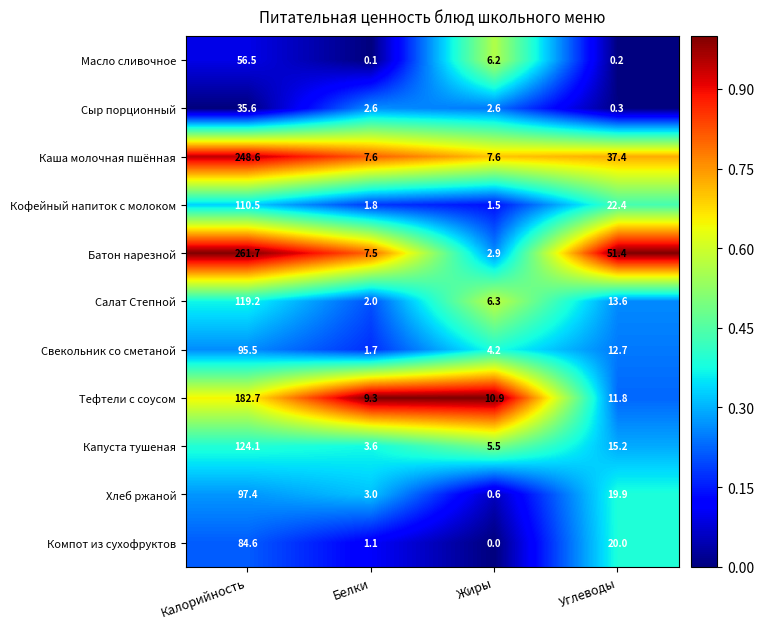

At which category is the sum across all series the highest?

Калорийность